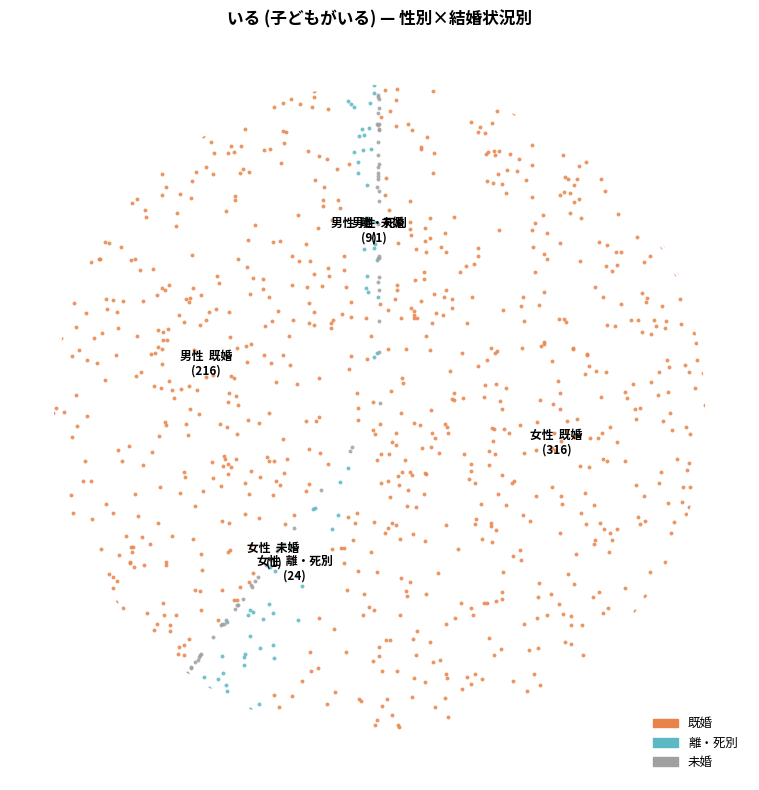

True or false: 女性  離・死別
(24) accounts for 4% of the total.

True